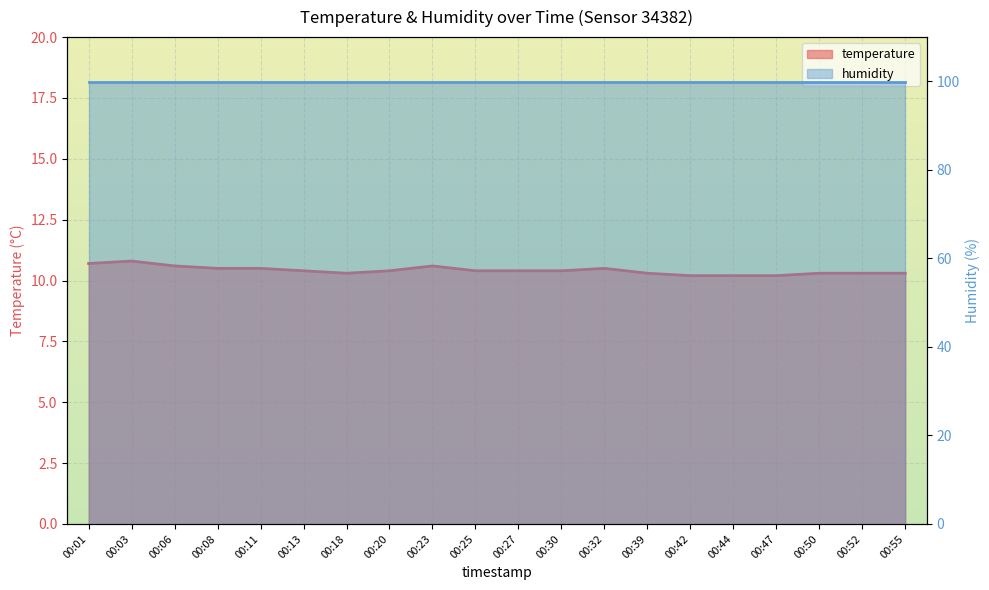

Is it true that the value at 00:44 is 4.2?

False